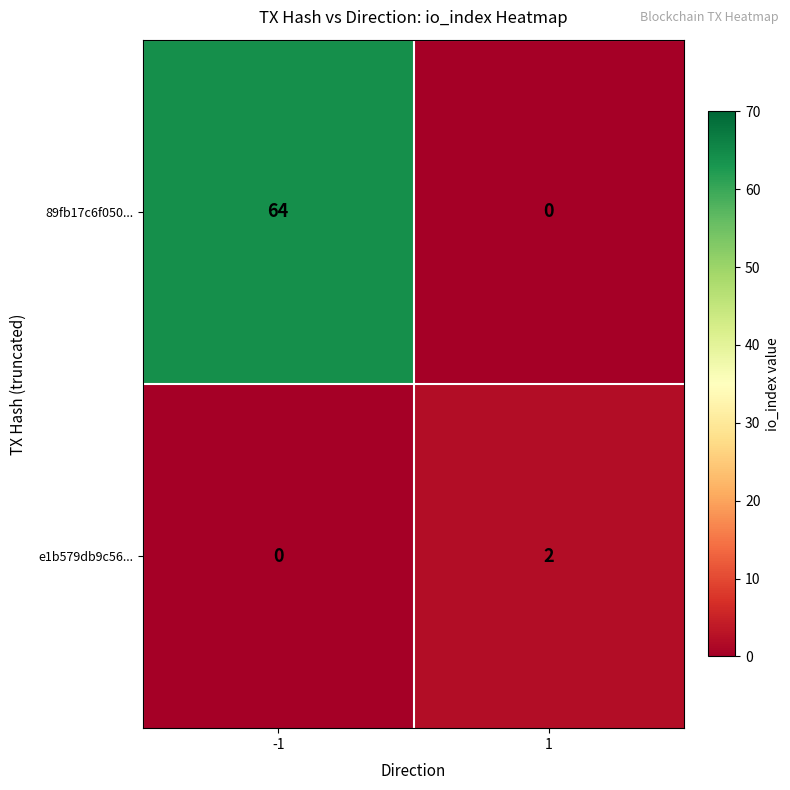

Which series changed the most between -1 and 1?

89fb17c6f050...